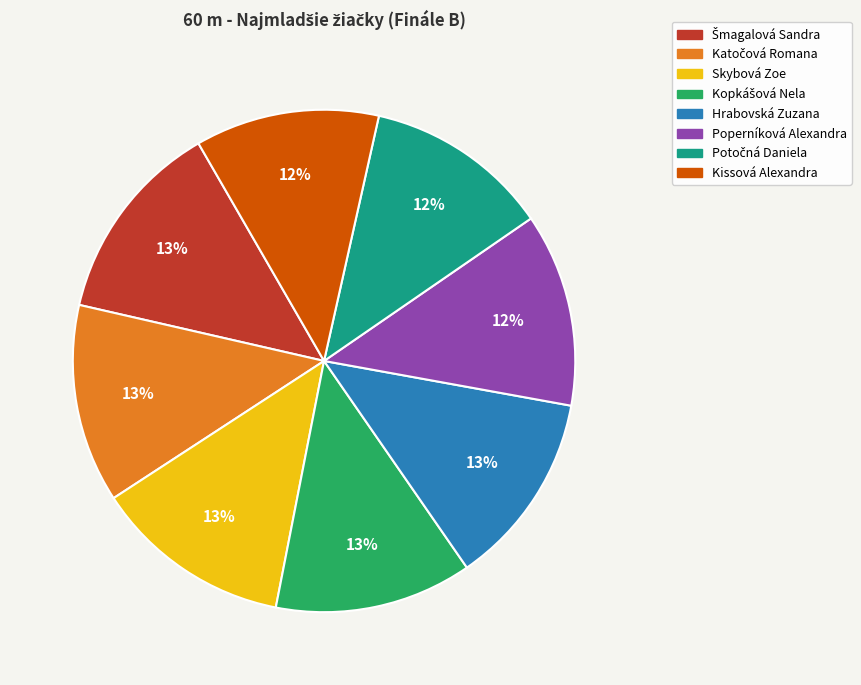

Count the number of slices in the pie.

8